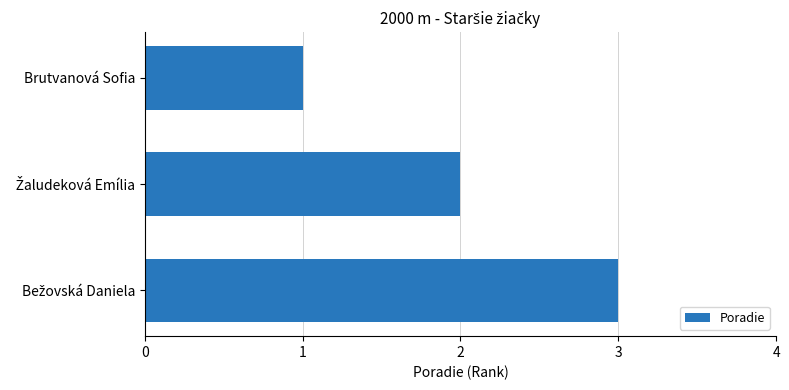

The value at Brutvanová Sofia is 2. True or false?

False